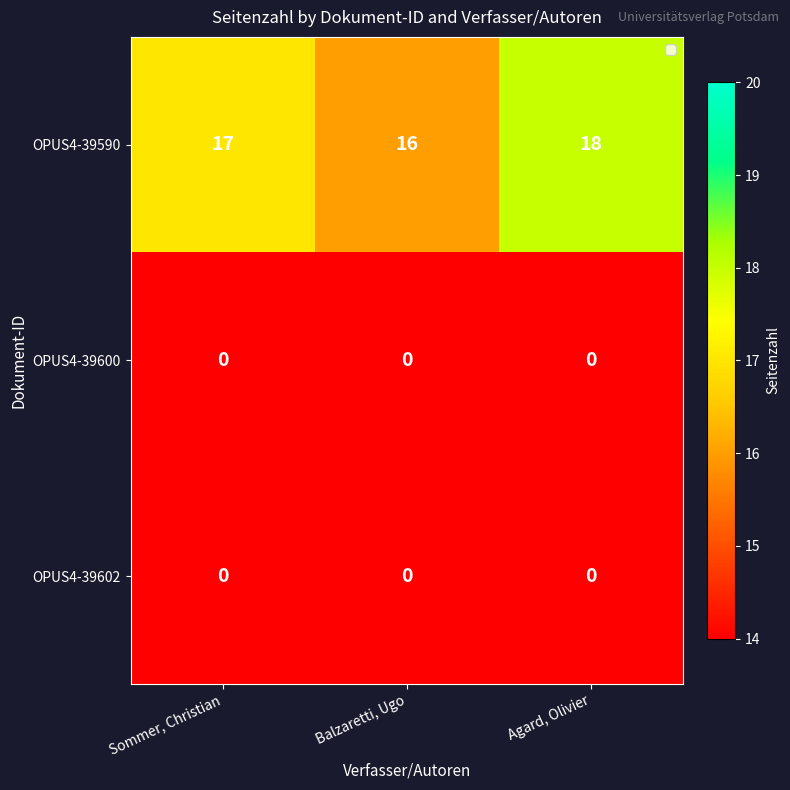

Reading left to right, list all the values displayed in this chart.

OPUS4-39590: 17	16	18
OPUS4-39600: 0	0	0
OPUS4-39602: 0	0	0